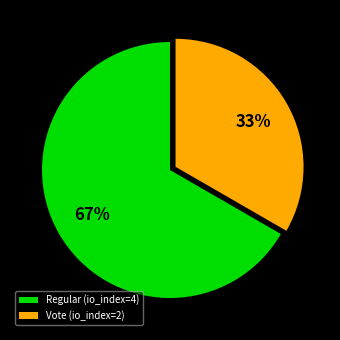

How many segments does this pie chart have?

2